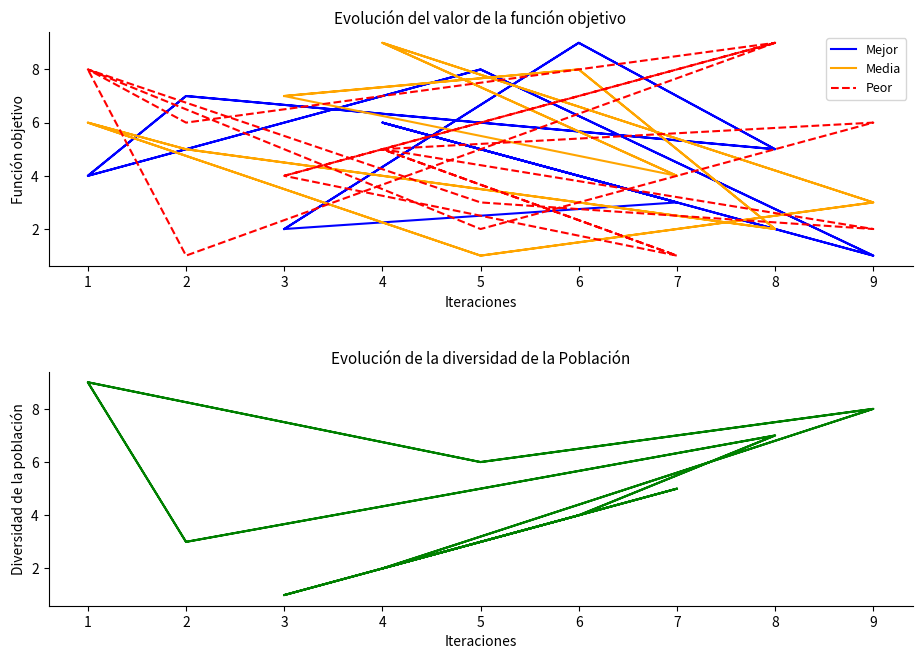

Rank the categories by Media value from highest to lowest.

4, 4, 6, 6, 3, 3, 1, 1, 2, 2, 7, 7, 9, 9, 8, 8, 5, 5